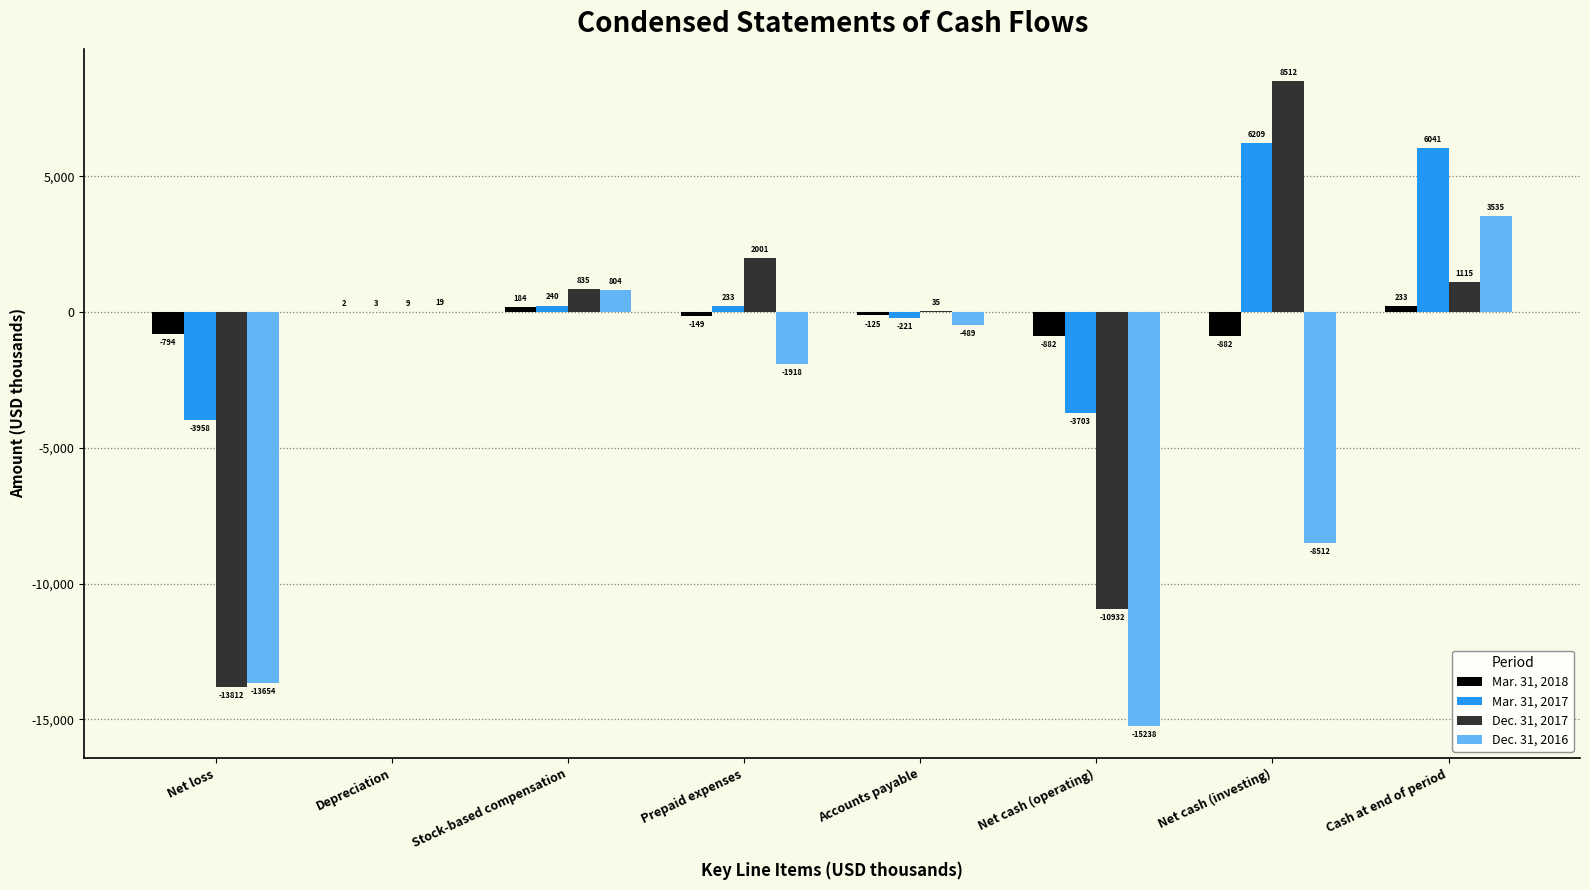

Are the bars horizontal?

No